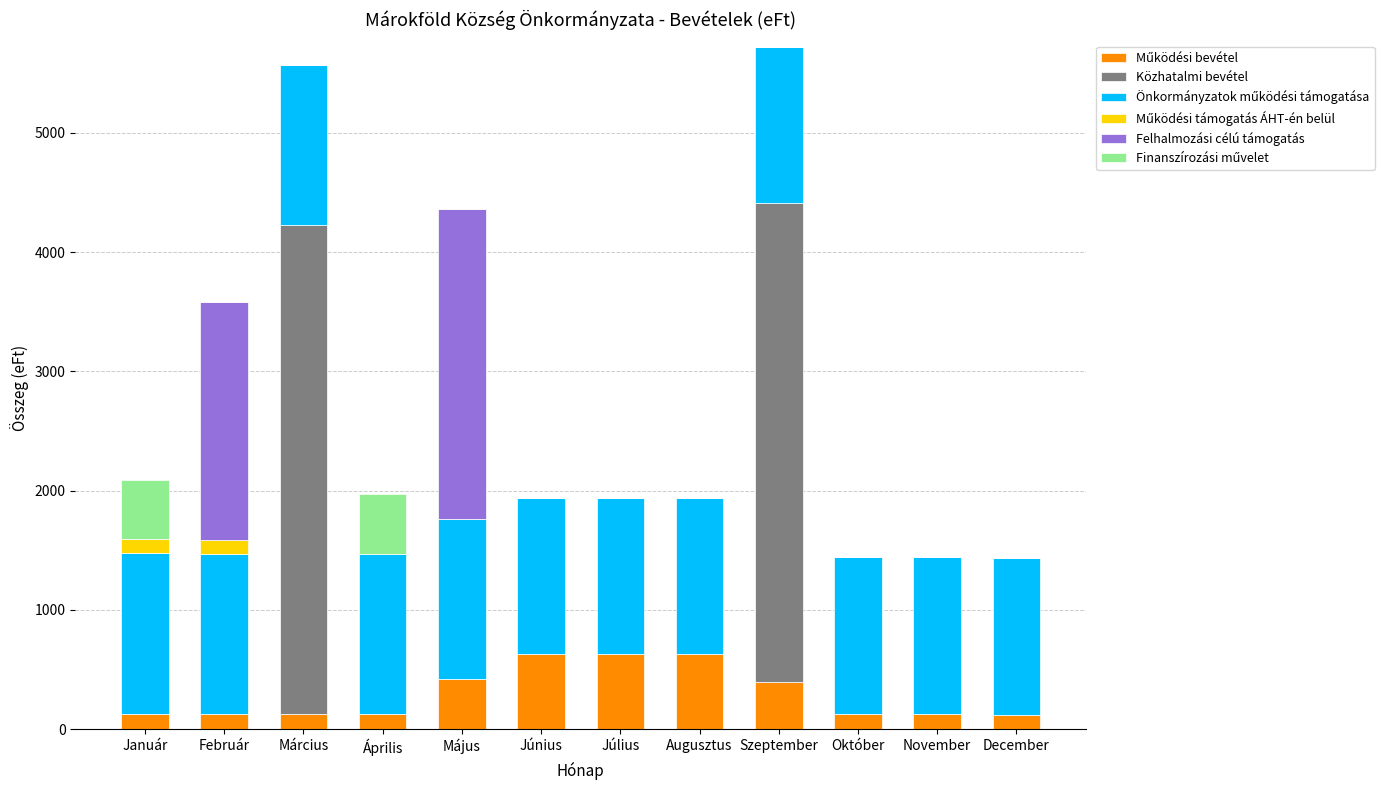

Does the chart contain stacked bars?

Yes